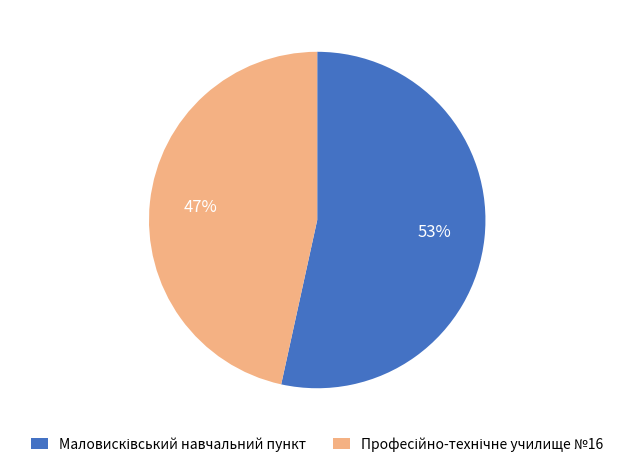

Does any single category account for the majority?

Yes